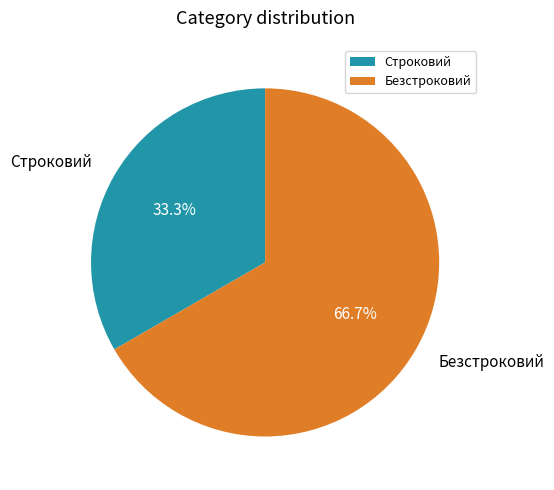

Does Безстроковий represent more than half of the total?

Yes